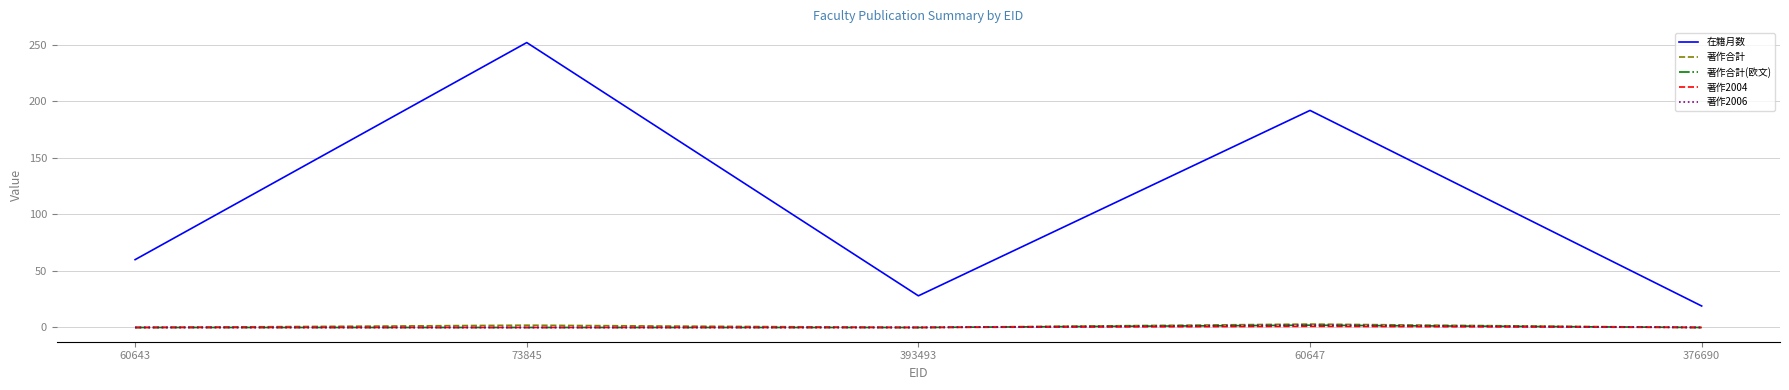

Does the chart have visible grid lines?

Yes